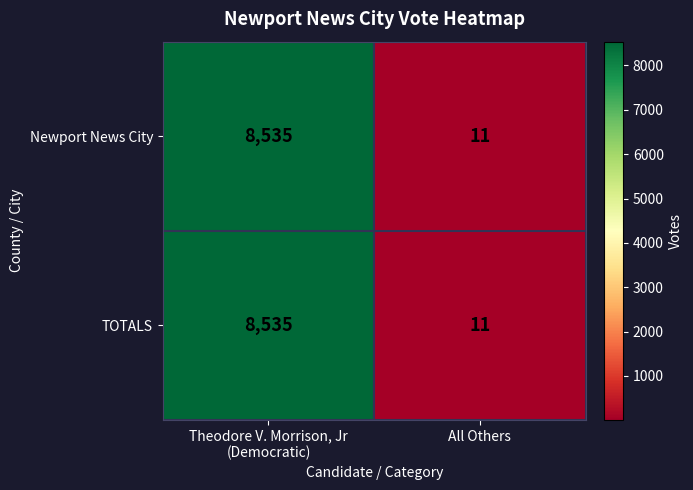

What is the total value across all series at Theodore V. Morrison, Jr
(Democratic)?

17070